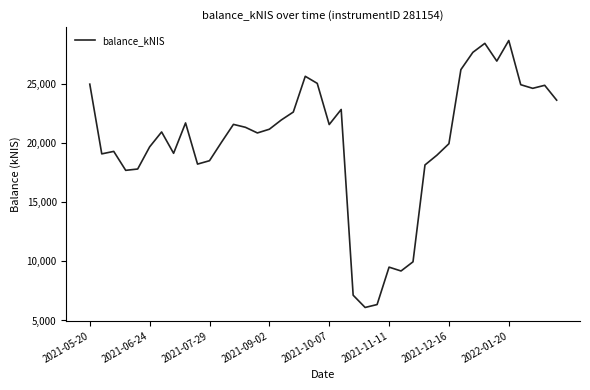

What is the difference between the maximum and minimum values?

22534.8